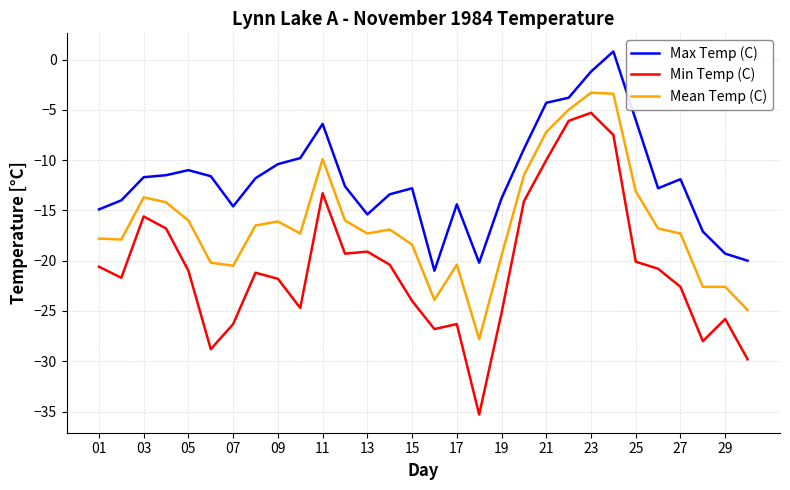

List the series in order of their peak value, lowest first.

Min Temp (C), Mean Temp (C), Max Temp (C)